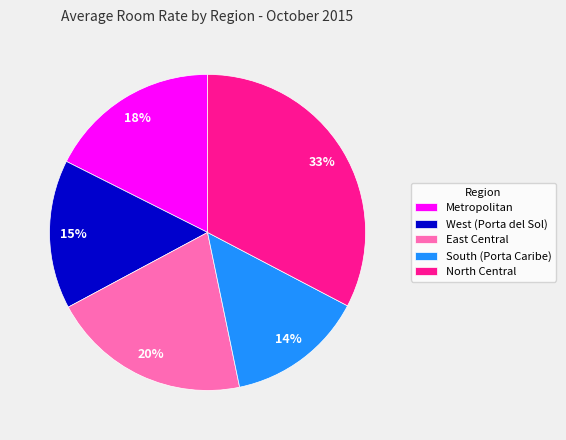

Does any single category account for the majority?

No